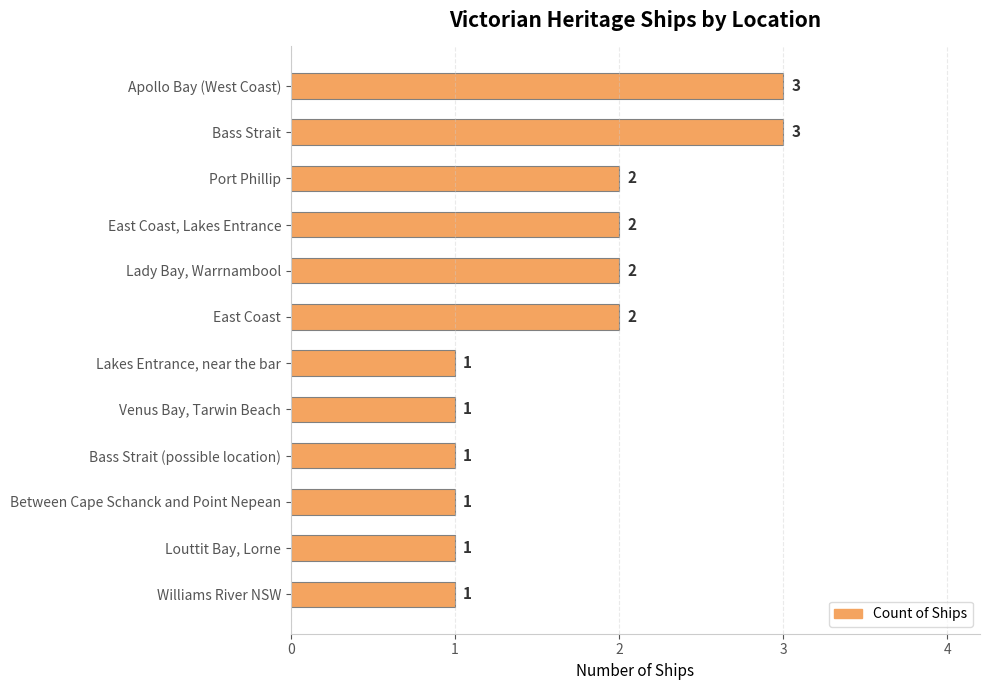

How many data points are less than 2?

6